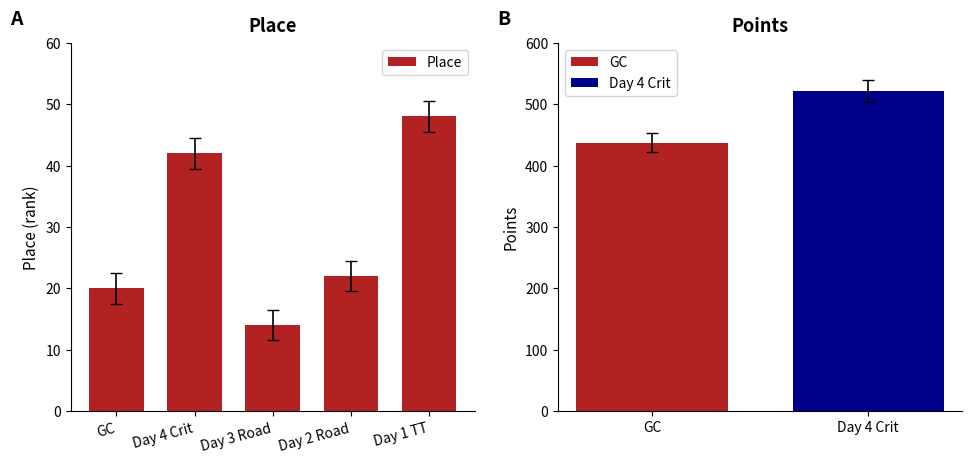

What is the value of the 3rd bar from the left?

14